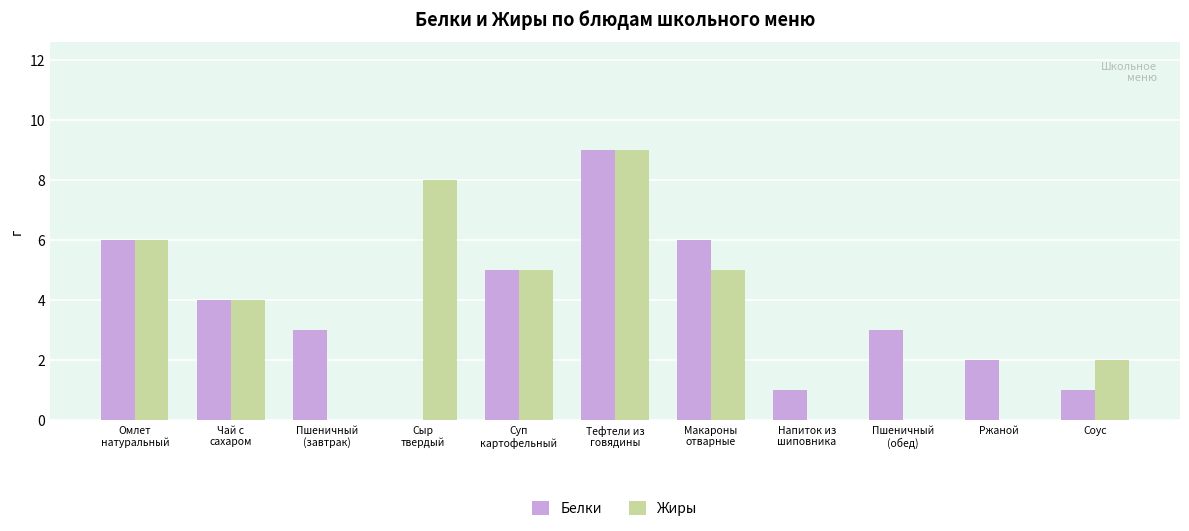

The value of Белки at Соус is 1. True or false?

True